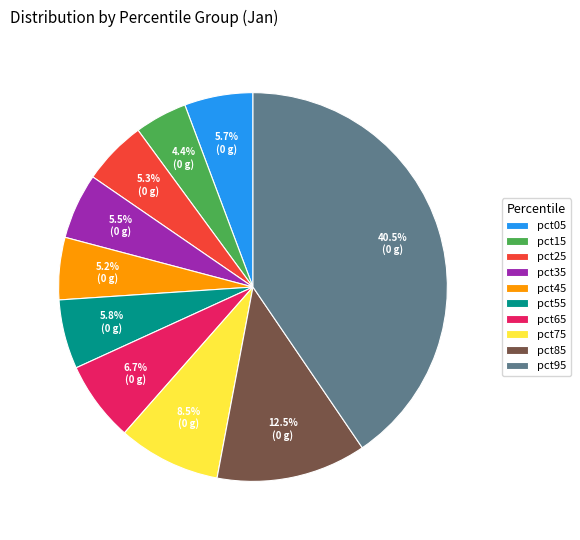

Combined, do pct45 and pct05 account for over 50%?

No